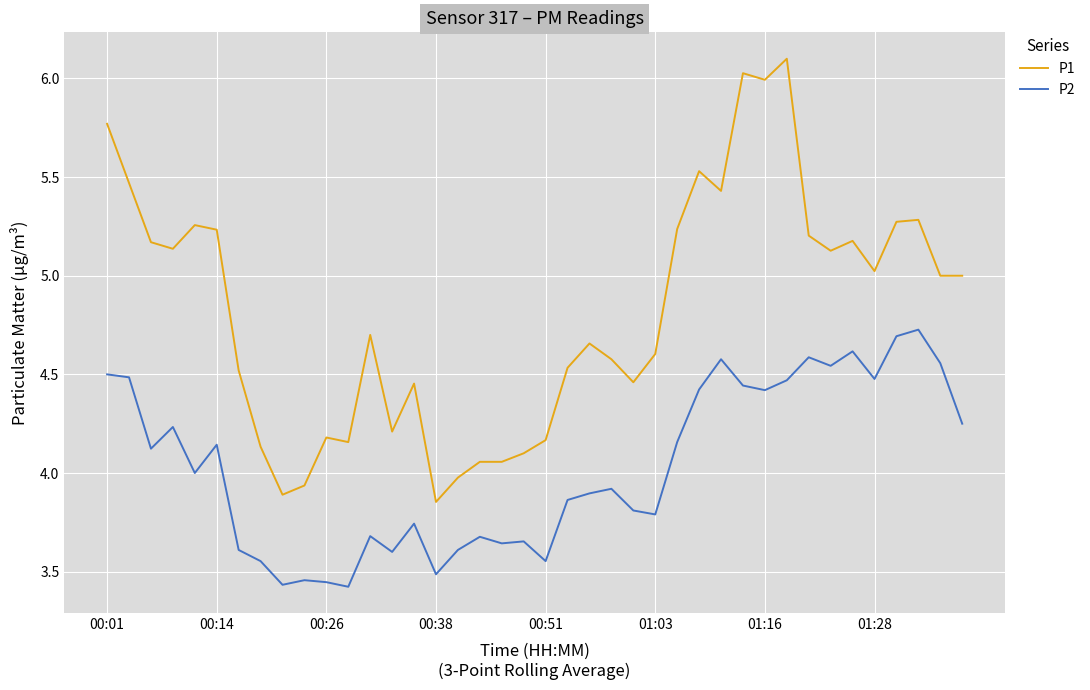

Which series has the largest range (max minus min)?

P1